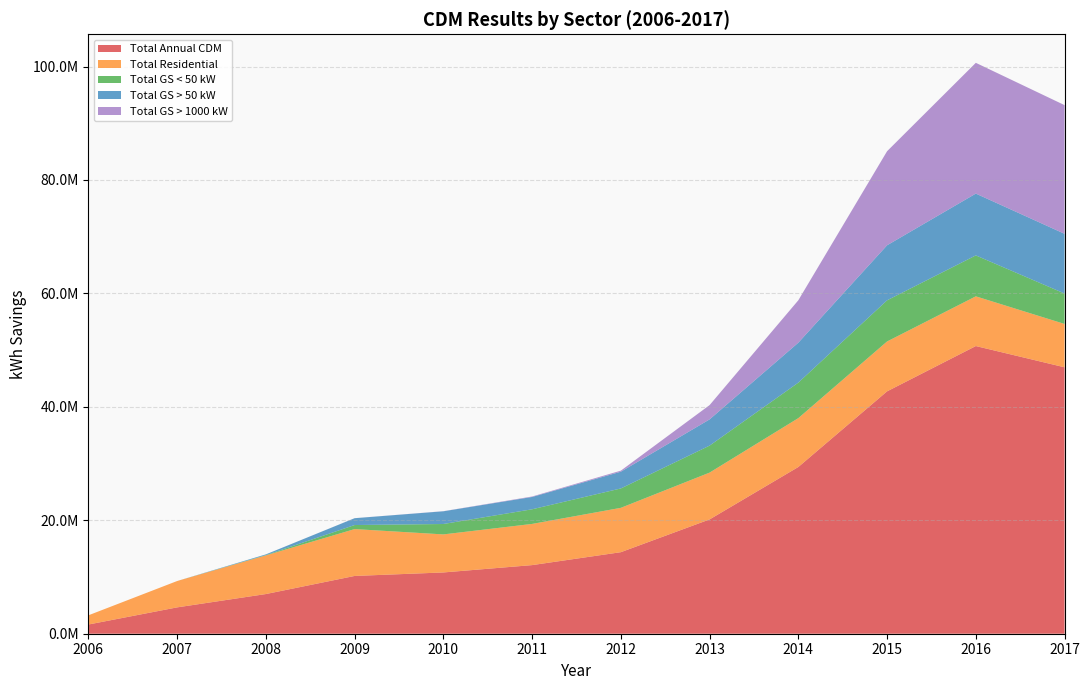

Reading left to right, list all the values displayed in this chart.

Total Annual CDM: 1623155.2	4646180.6	6995958.7	10186808.0	10803490.5	12098106.0	14377494.5	20154698.3	29397170.2	42735765.6	50722239.8	46975947.7
Total Residential: 1623155.2	4646180.6	6816130.0	8262416.0	6707812.2	7261362.0	7818796.6	8253039.4	8615819.7	8793615.1	8764898.1	7640624.6
Total GS < 50 kW: 0.0	0.0	50032.2	713364.3	1834512.1	2580473.5	3418593.1	4757562.3	6261863.5	7255234.3	7216281.3	5364658.8
Total GS > 50 kW: 0.0	0.0	129796.6	1205415.7	2242150.1	2172752.6	2953081.6	4625958.5	7042383.0	9704337.5	10899237.1	10530820.4
Total GS > 1000 kW: 0.0	0.0	0.0	5612.0	19016.1	83518.0	187023.1	2518138.1	7477104.0	16583532.8	23055030.9	22687663.4